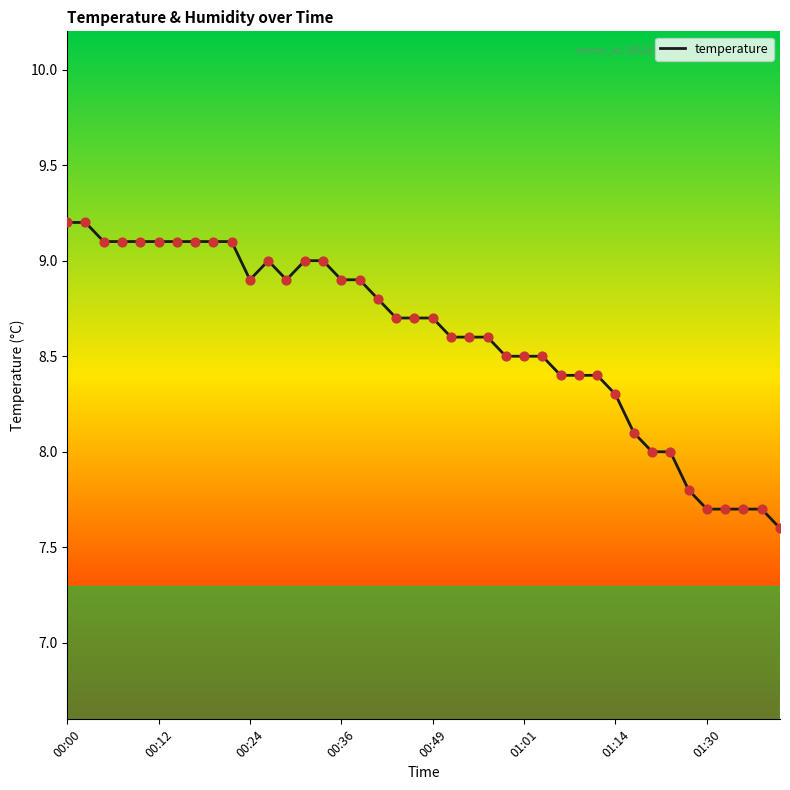

What is the minimum value shown in the chart?

7.6